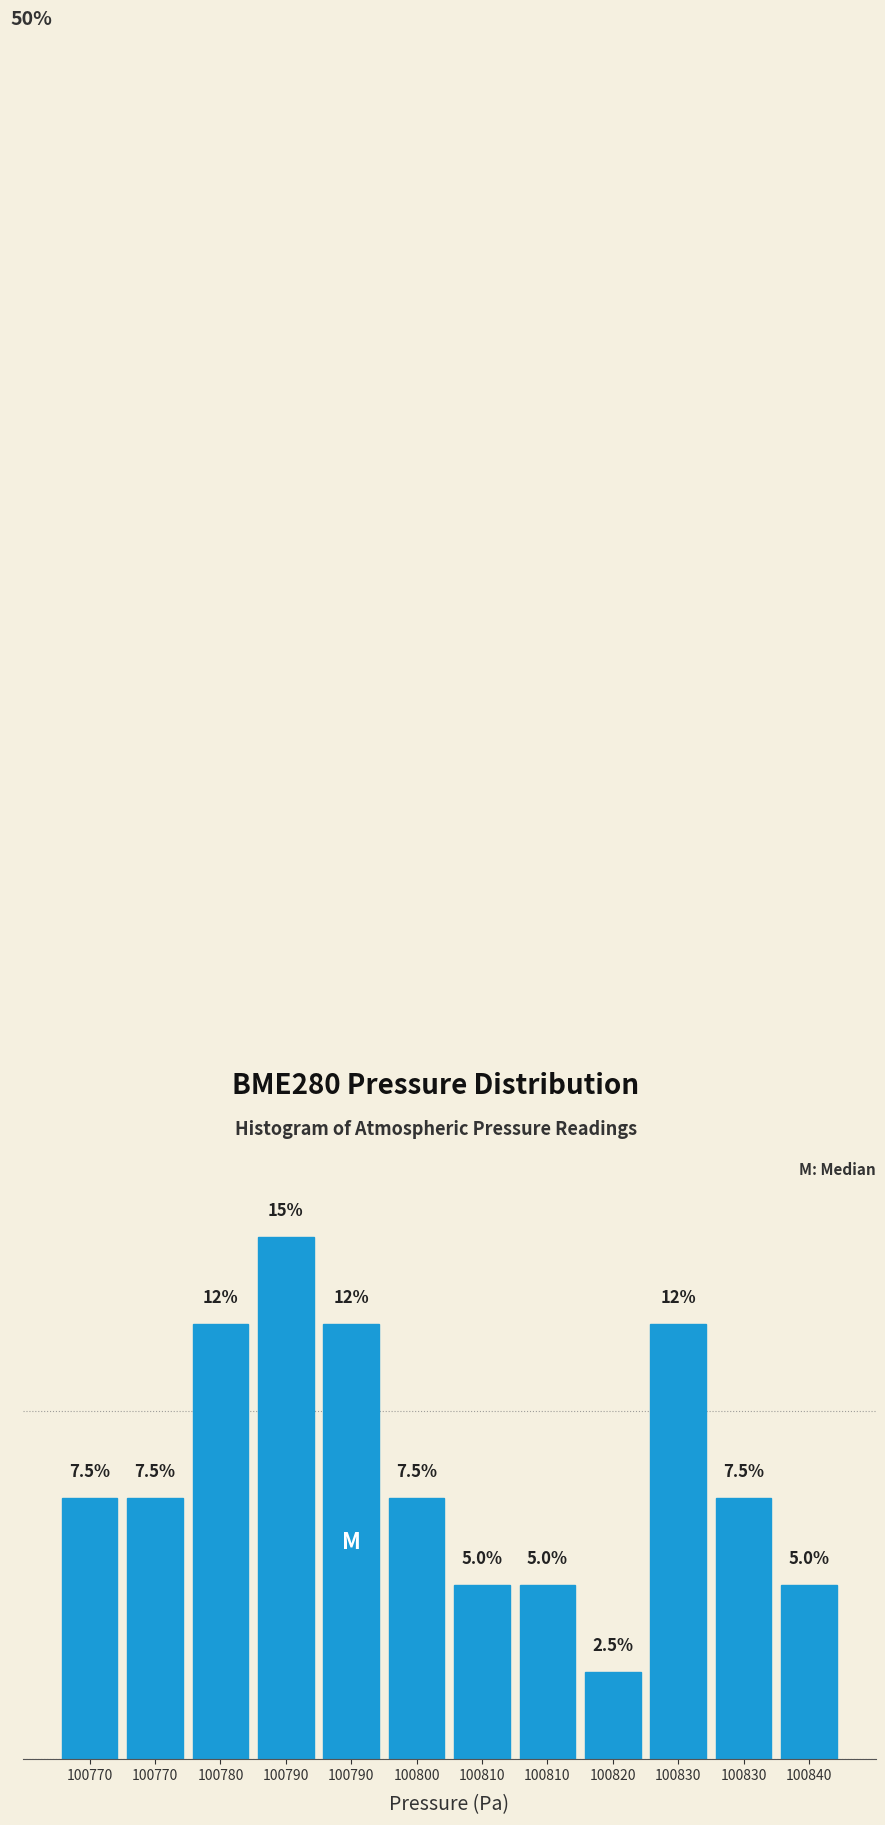

Are the bars horizontal?

No